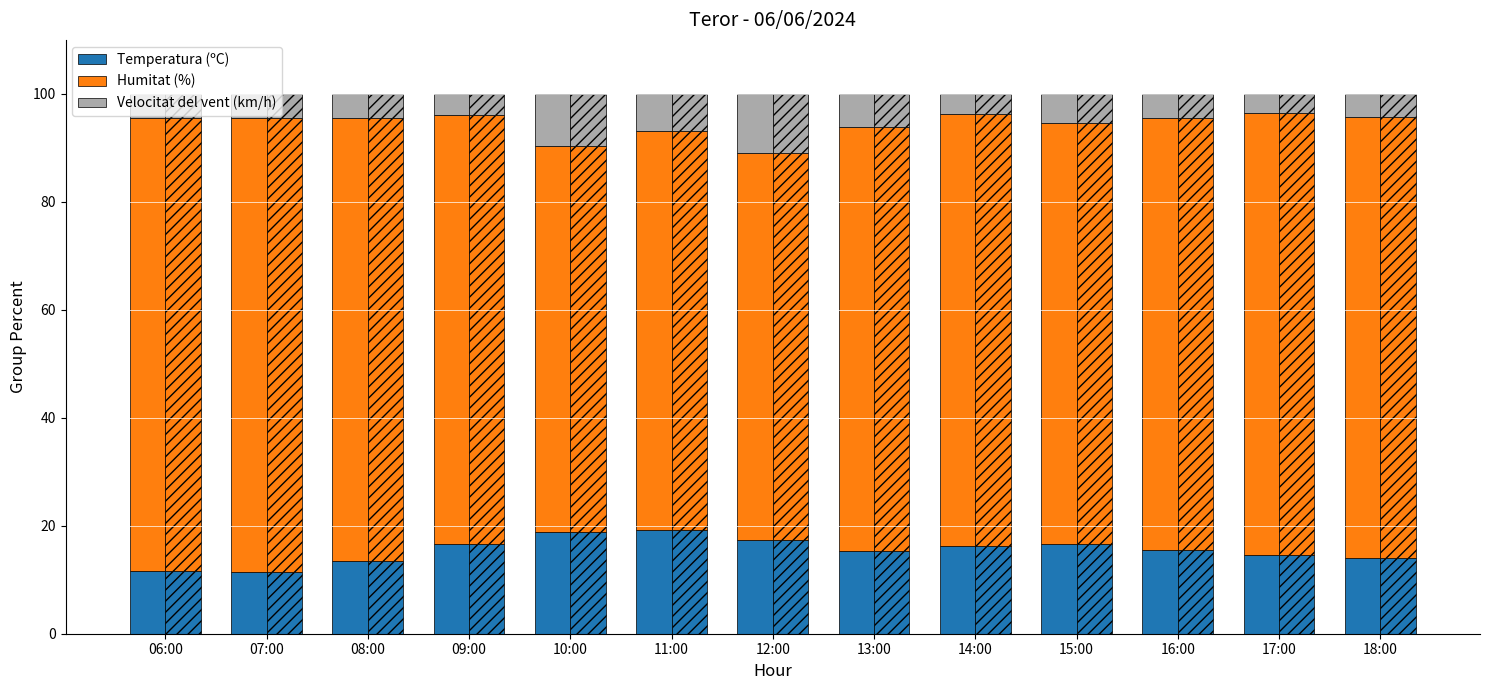

At which label is Temperatura (ºC) closest to 15?

13:00